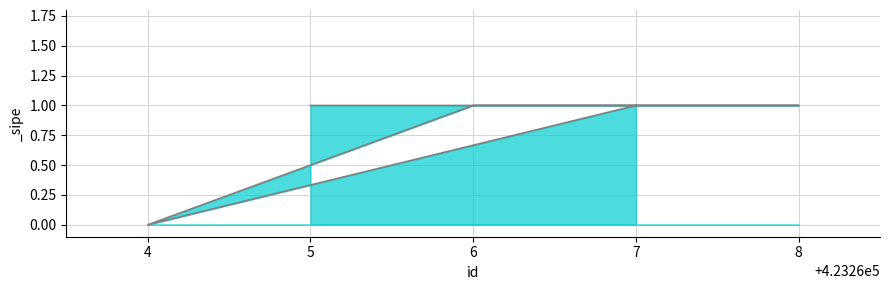

Rank the categories by value from highest to lowest.

5, 8, 6, 7, 4